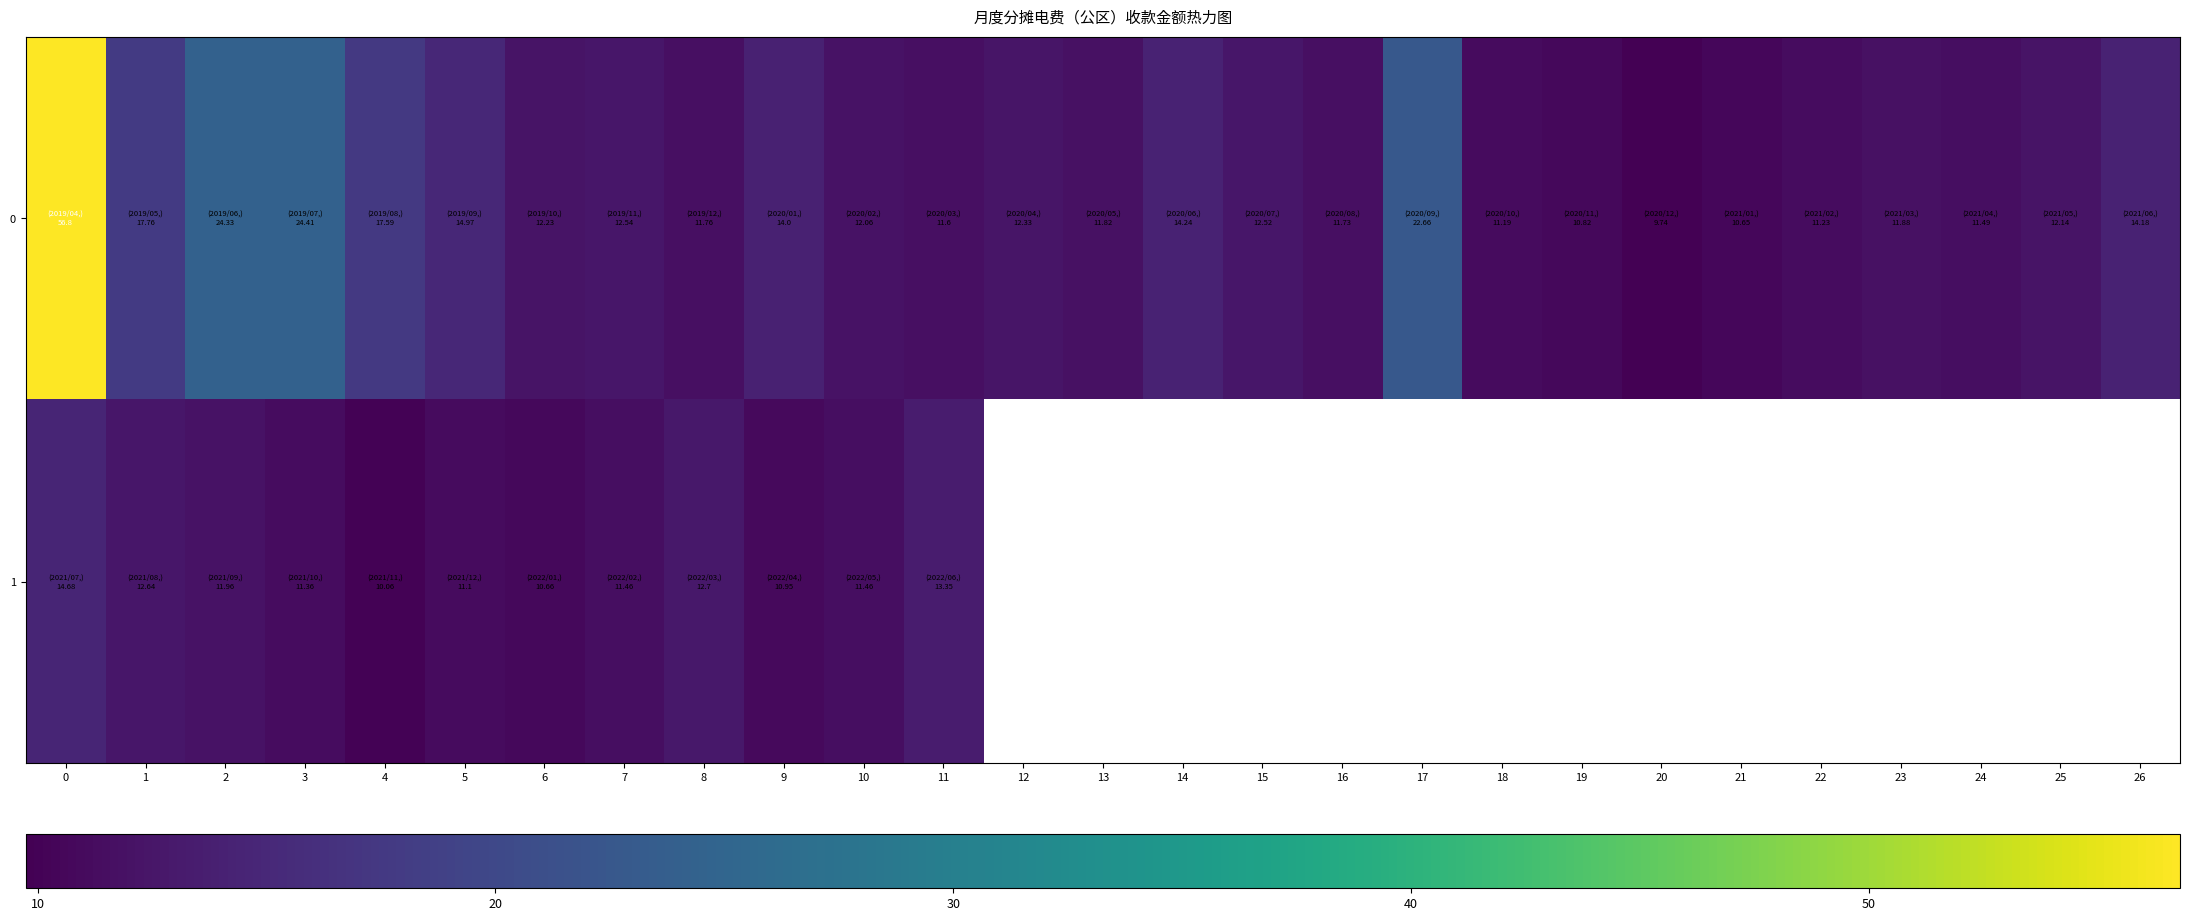

Is the value of 1 at 11 greater than the value of 0 at 9?

No